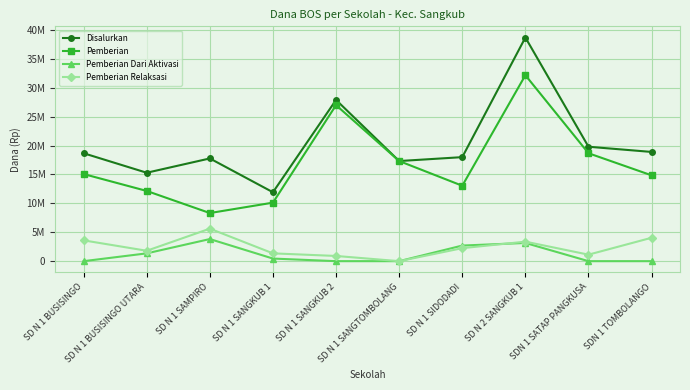

What is the sum of the Pemberian Relaksasi values at SD N 1 BUSISINGO and SD N 1 SAMPIRO?

9225000